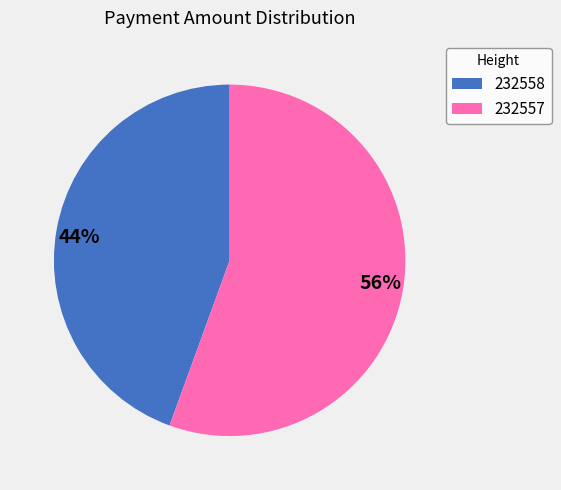

True or false: 232558 accounts for 31% of the total.

False